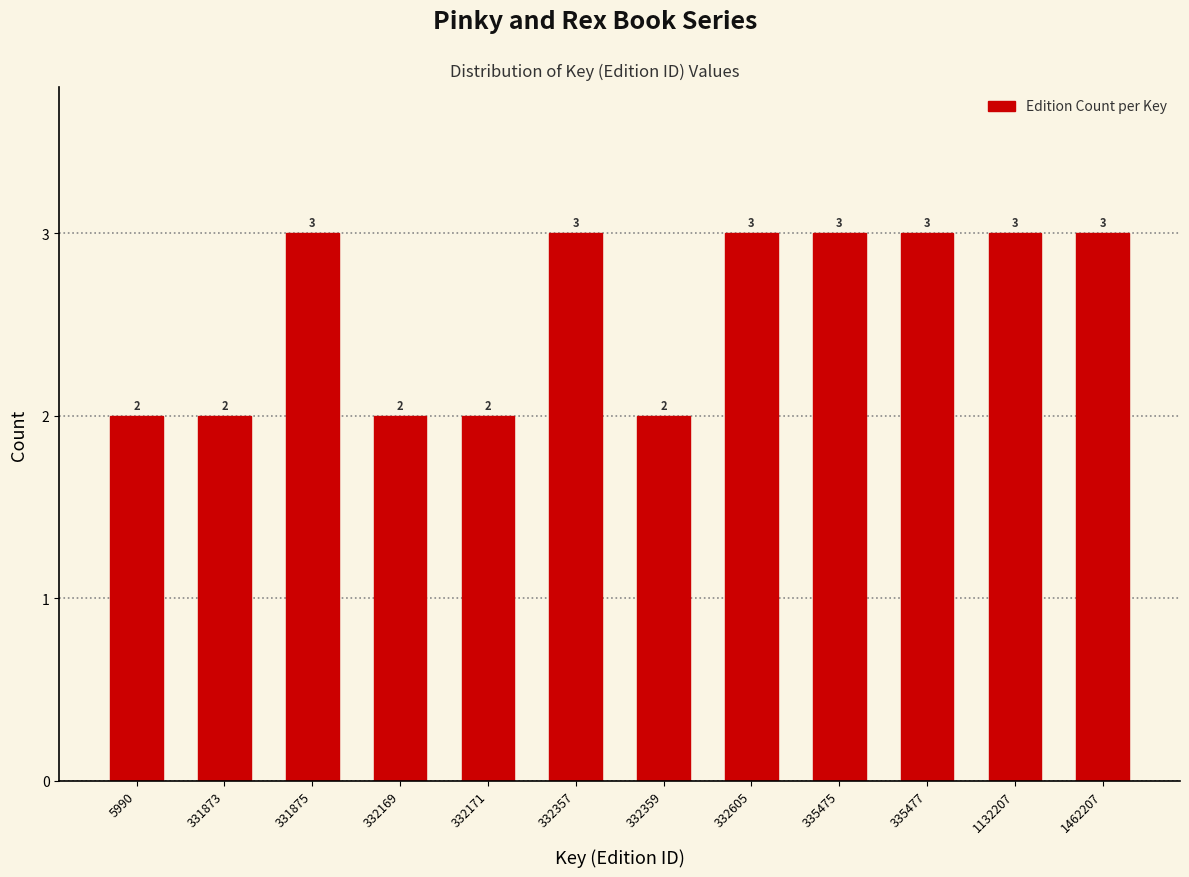

Reading left to right, list all the values displayed in this chart.

2	2	3	2	2	3	2	3	3	3	3	3